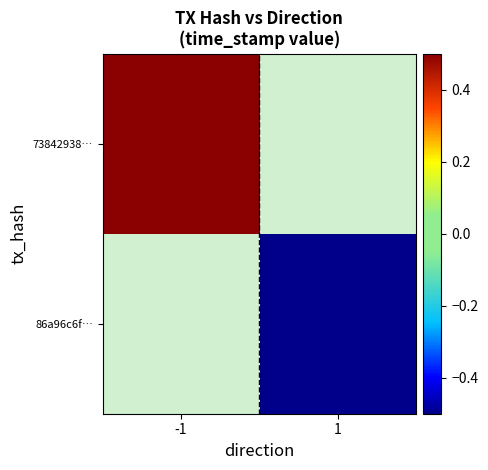

Which has a higher value, 1 or -1?

-1